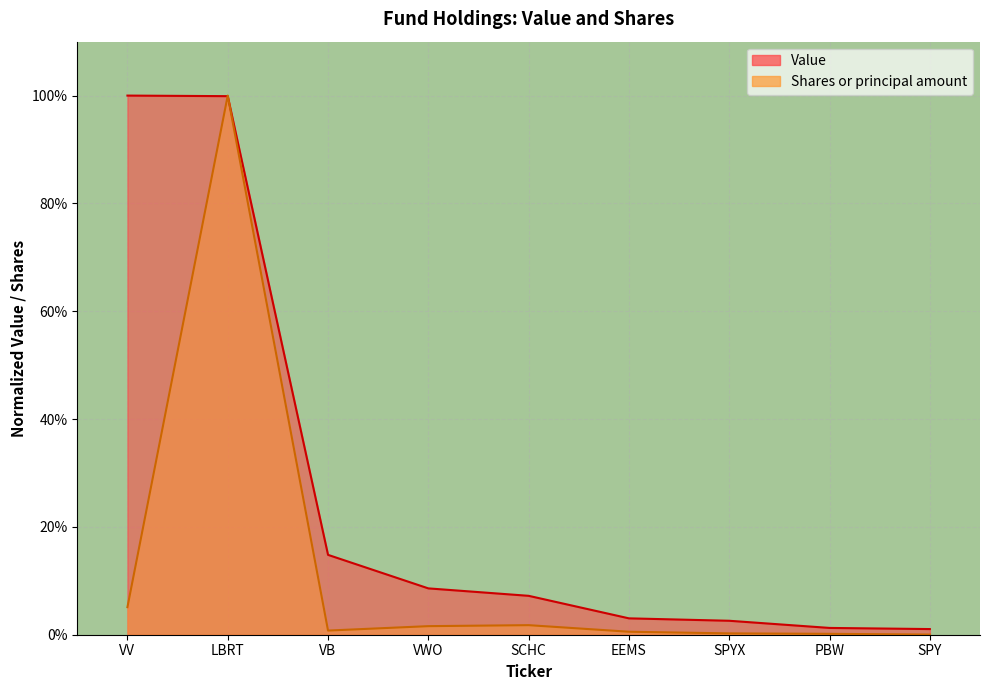

How many series are shown in this chart?

2